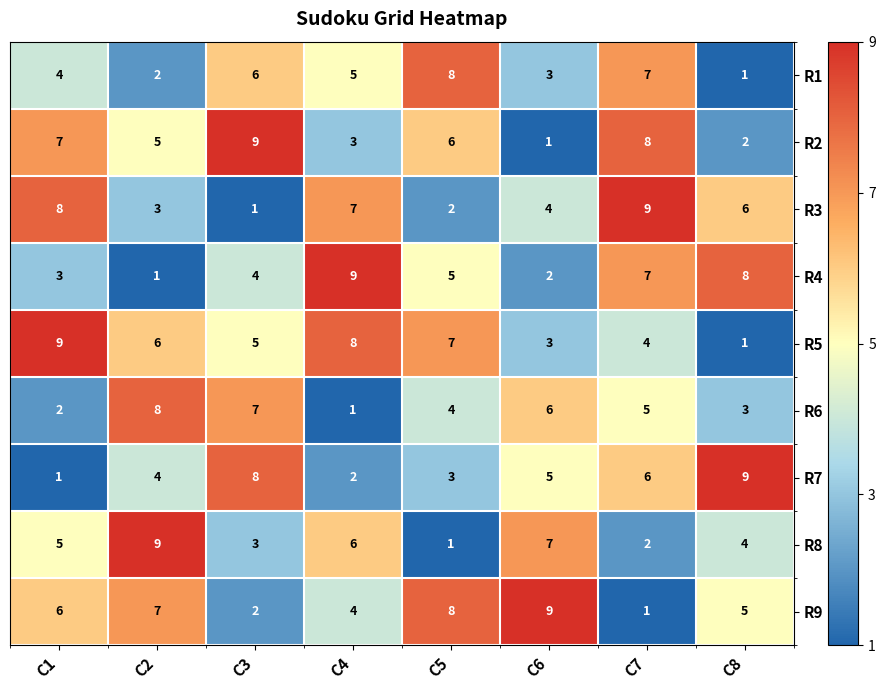

The R1 series shows 4 at C1. True or false?

True